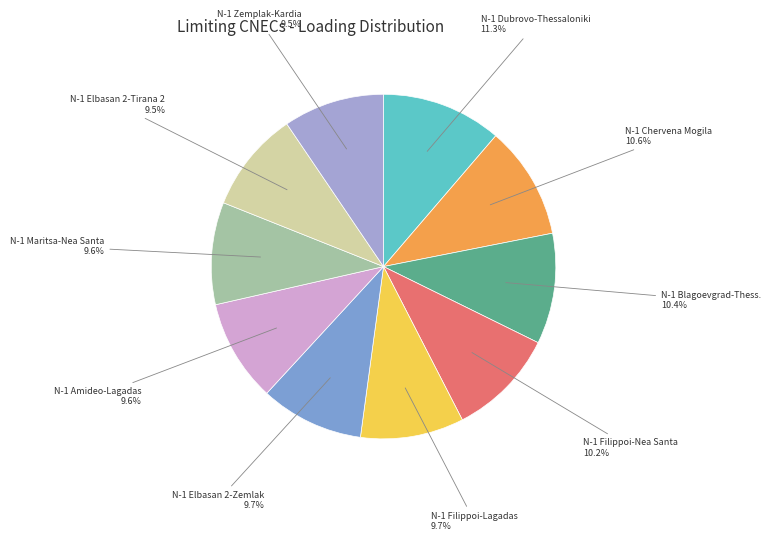

Count the number of slices in the pie.

10